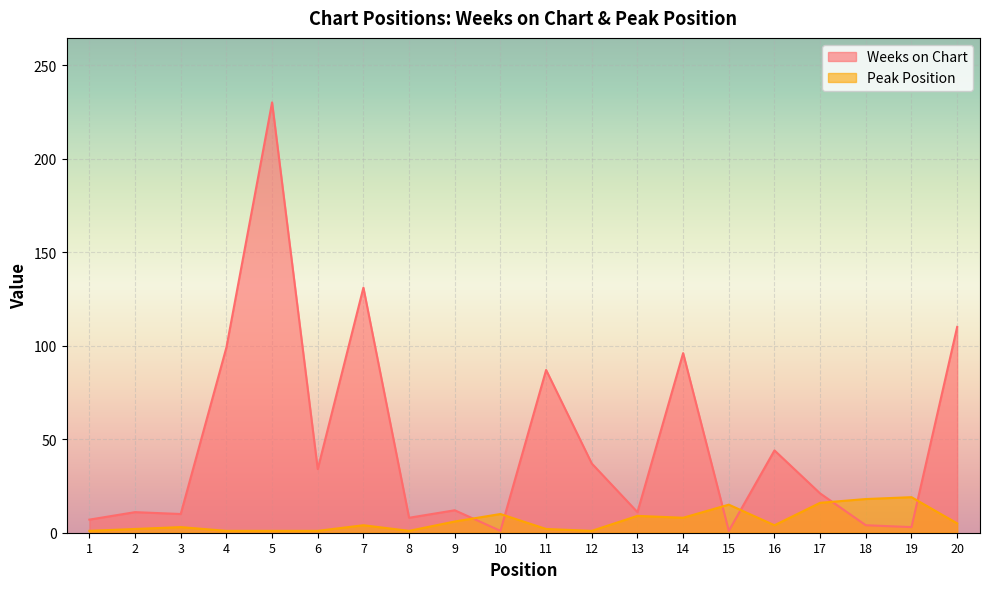

At which category does the chart reach its peak across all series?

5